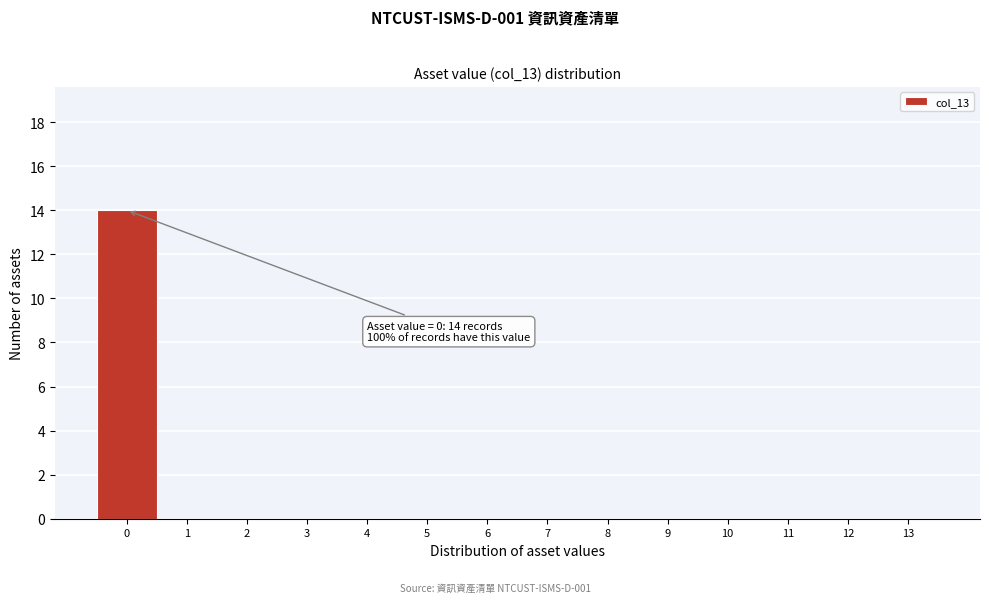

Which range on the x-axis has the tallest bar?

-0.5 to 0.5